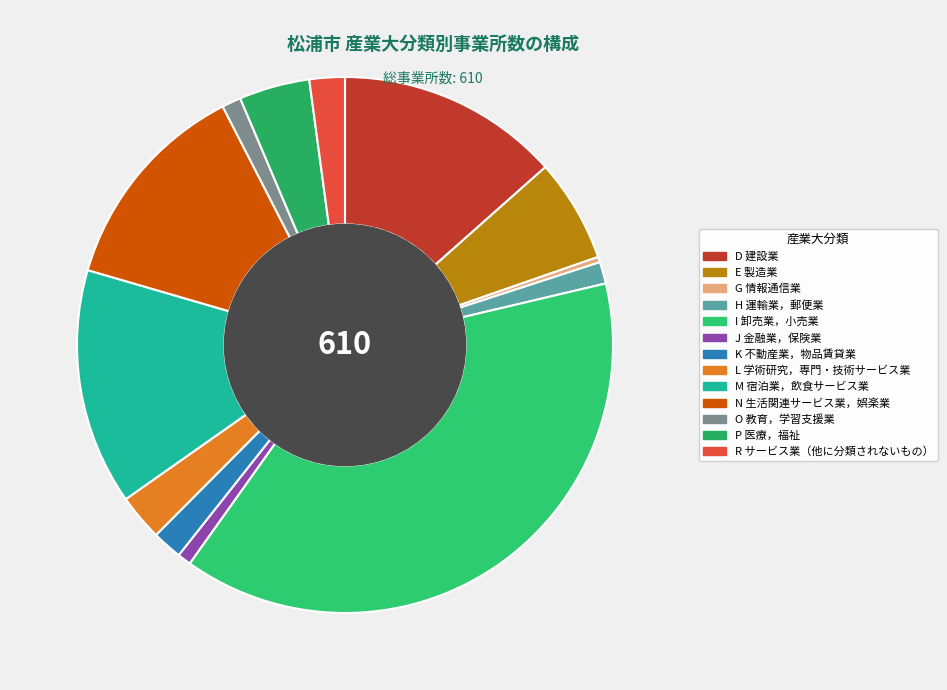

Rank the categories by value from lowest to highest.

G 情報通信業, J 金融業，保険業, O 教育，学習支援業, H 運輸業，郵便業, K 不動産業，物品賃貸業, R サービス業（他に分類されないもの）, L 学術研究，専門・技術サービス業, P 医療，福祉, E 製造業, N 生活関連サービス業，娯楽業, D 建設業, M 宿泊業，飲食サービス業, I 卸売業，小売業